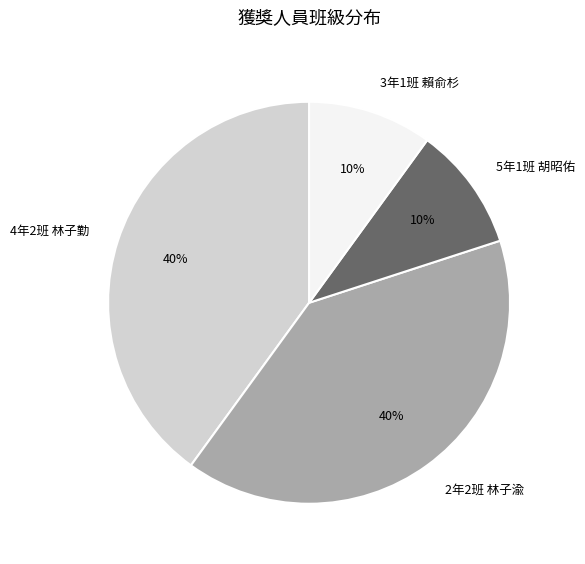

To the nearest percent, what portion does 5年1班 胡昭佑 represent?

10%